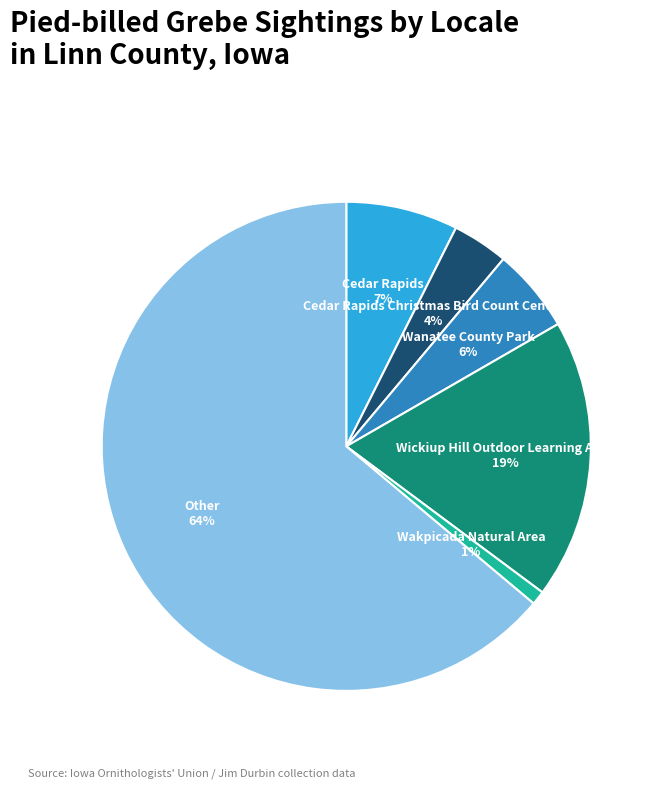

To the nearest percent, what is the average slice percentage?

17%